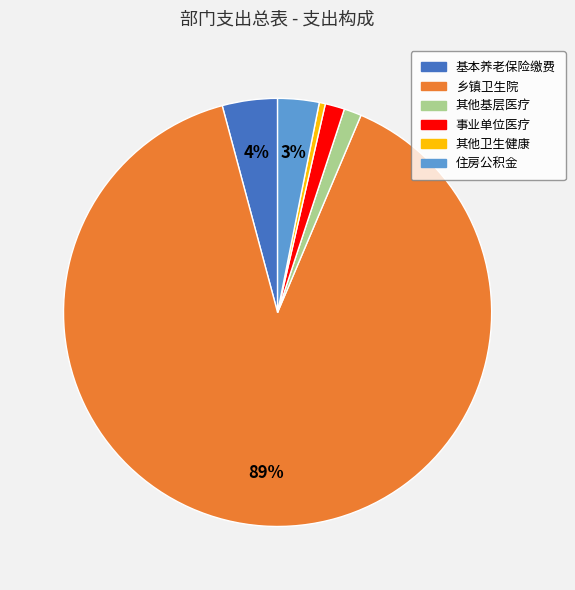

To the nearest percent, what is the average slice percentage?

17%